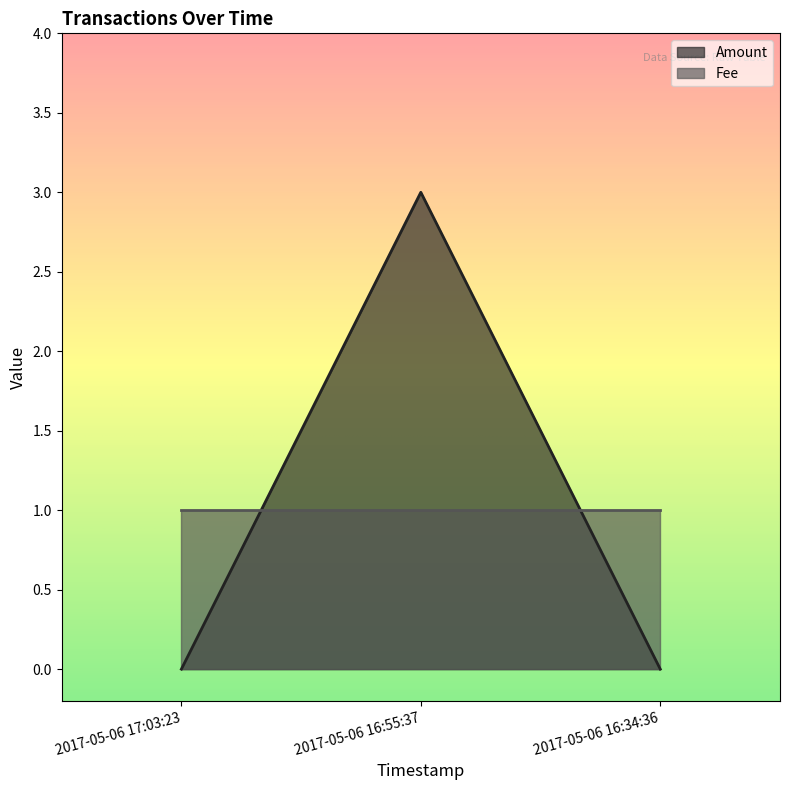

Which category has the lowest value across all series?

2017-05-06 17:03:23